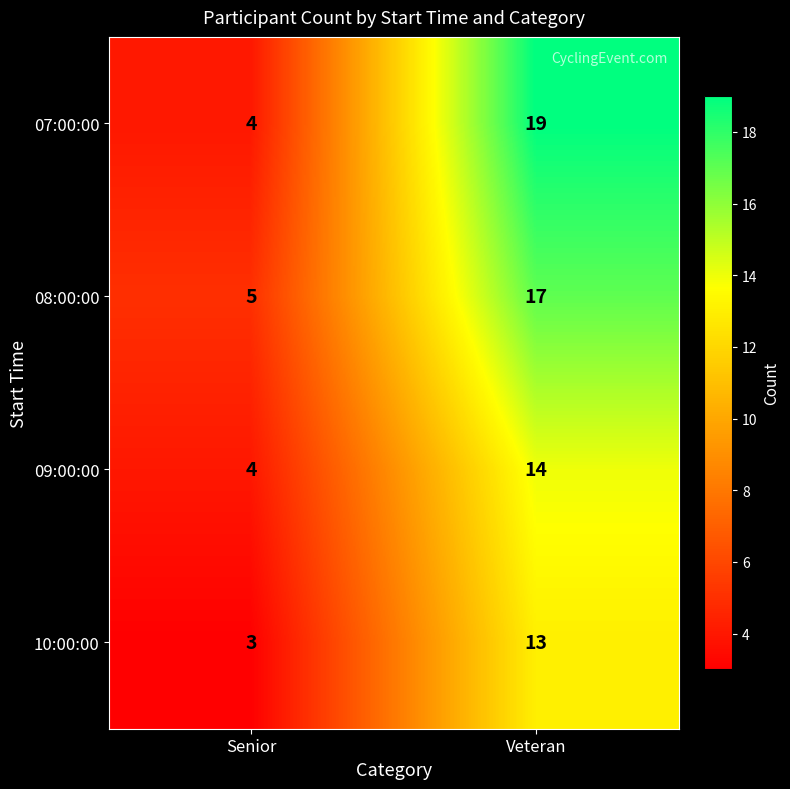

Reading left to right, what are all the values shown in this chart?

07:00:00: Senior=4	Veteran=19
08:00:00: Senior=5	Veteran=17
09:00:00: Senior=4	Veteran=14
10:00:00: Senior=3	Veteran=13